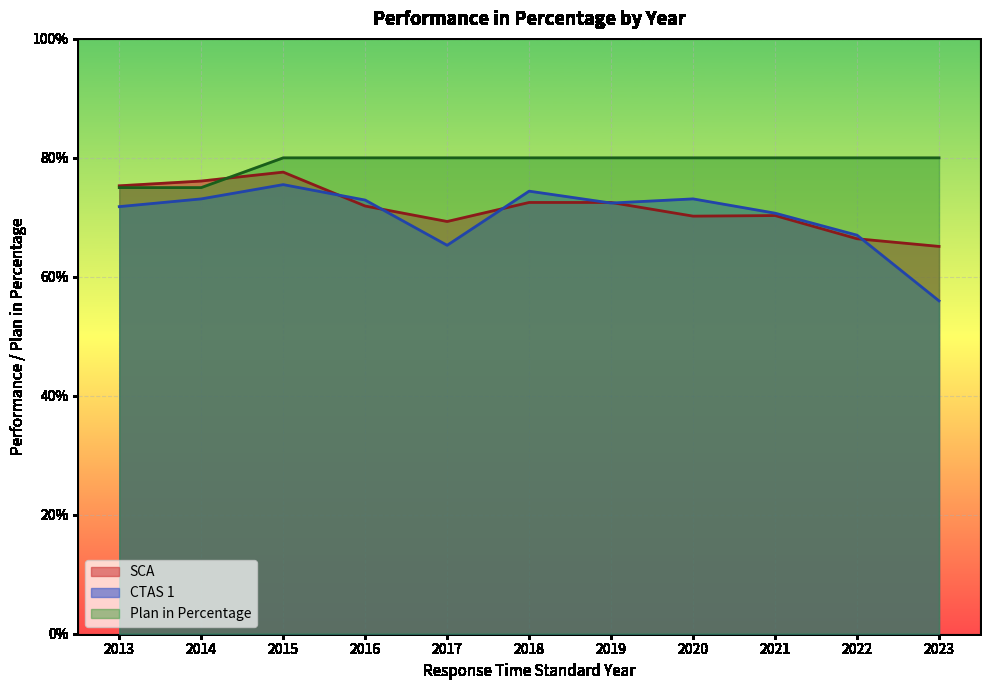

Which category has the lowest value in the SCA series?

2023